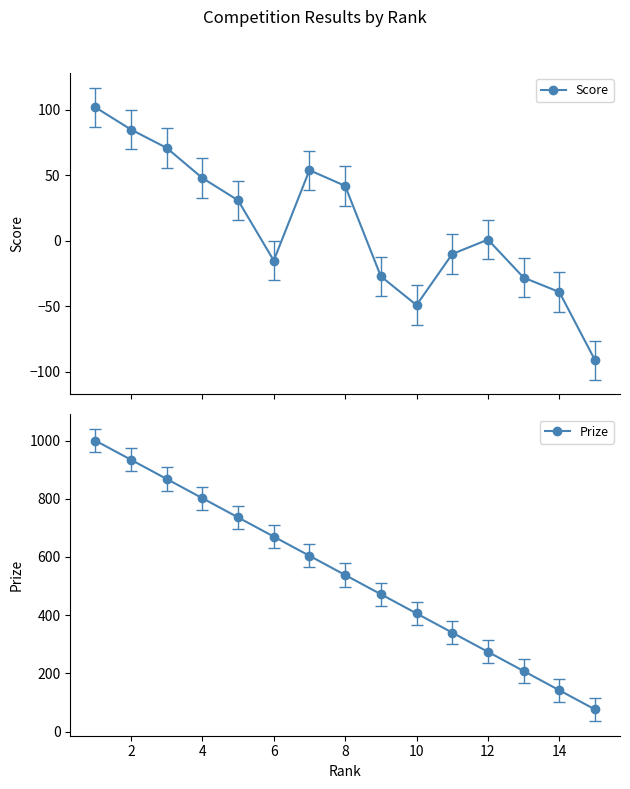

True or false: Score and Prize cross at least once.

False